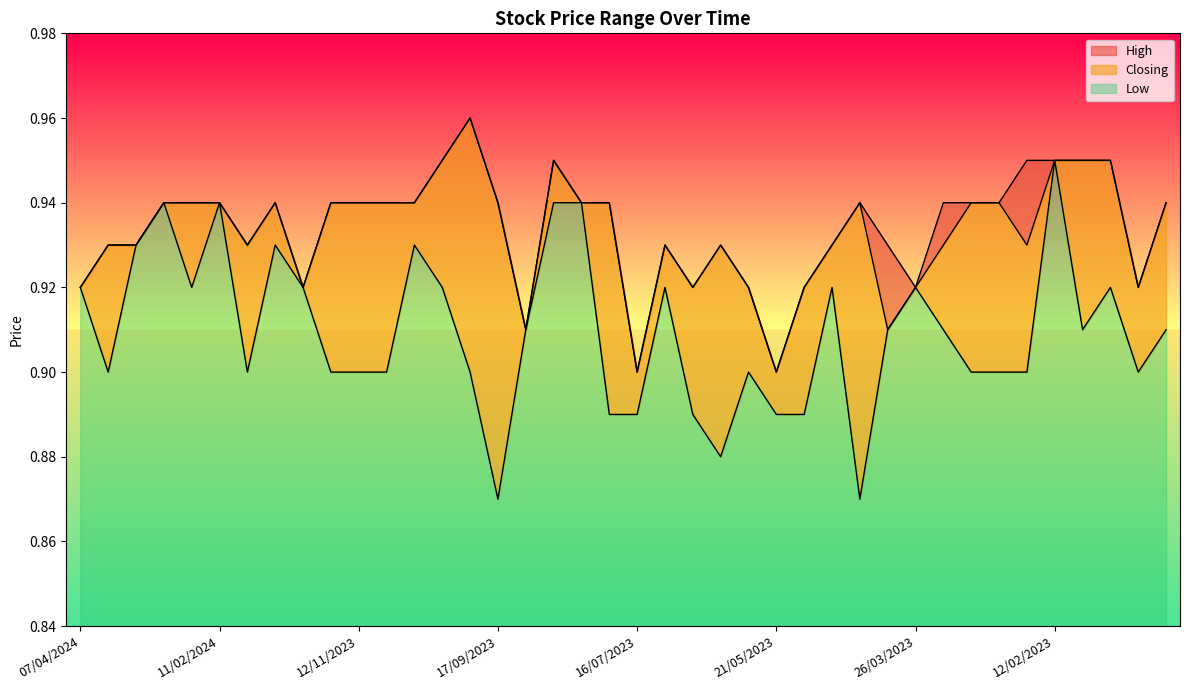

Which series has the largest range (max minus min)?

Low